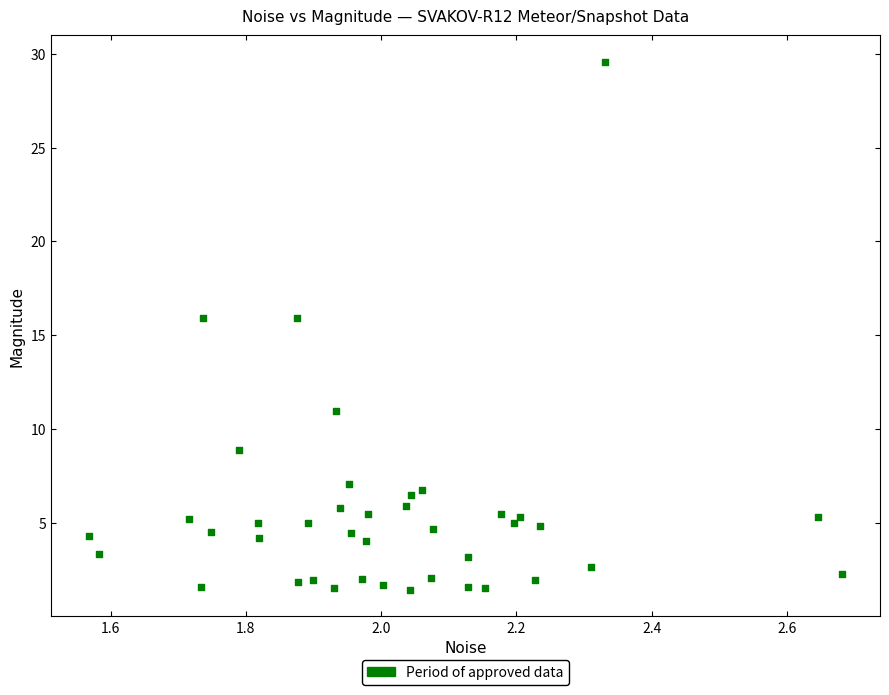

What is the range of Y values (max minus min)?

28.2